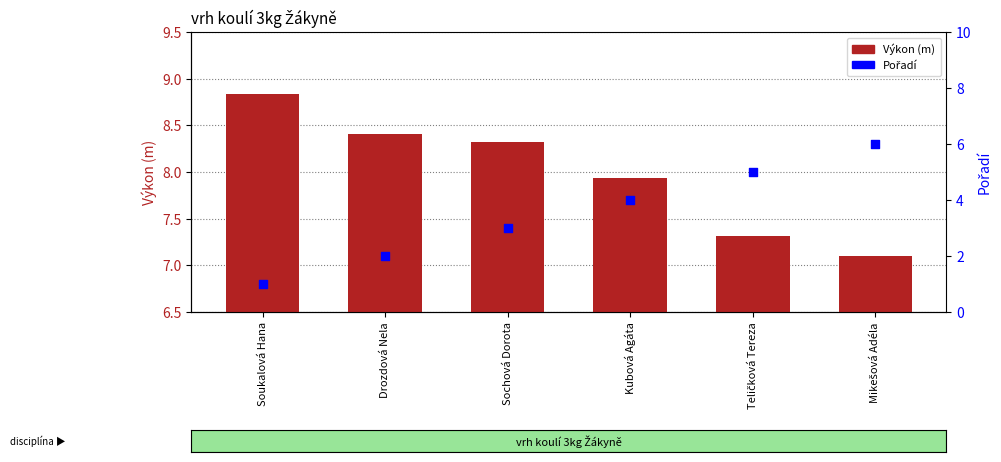

Which series contains the lowest Y value?

Pořadí